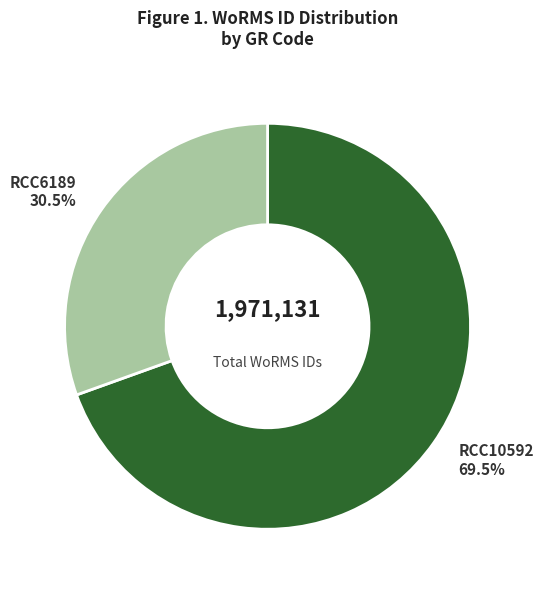

What is the total percentage of RCC6189 and RCC10592?

100.0%